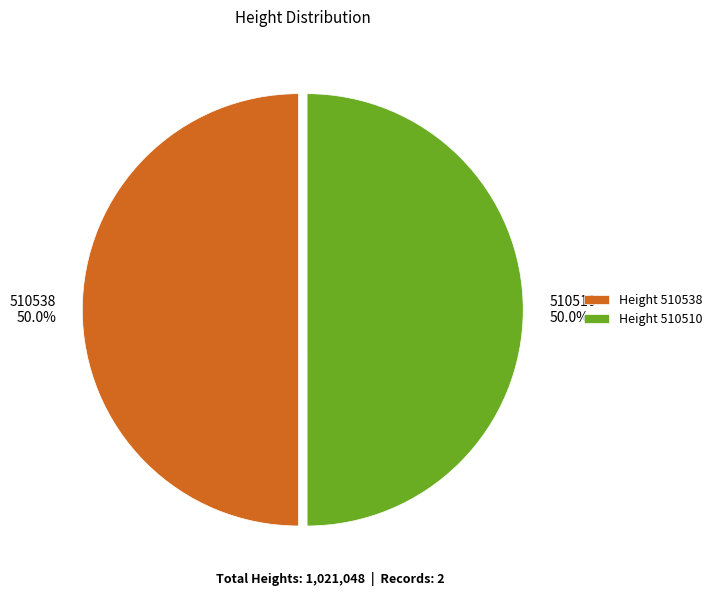

What percentage do 510538 and 510510 together represent?

100.0%